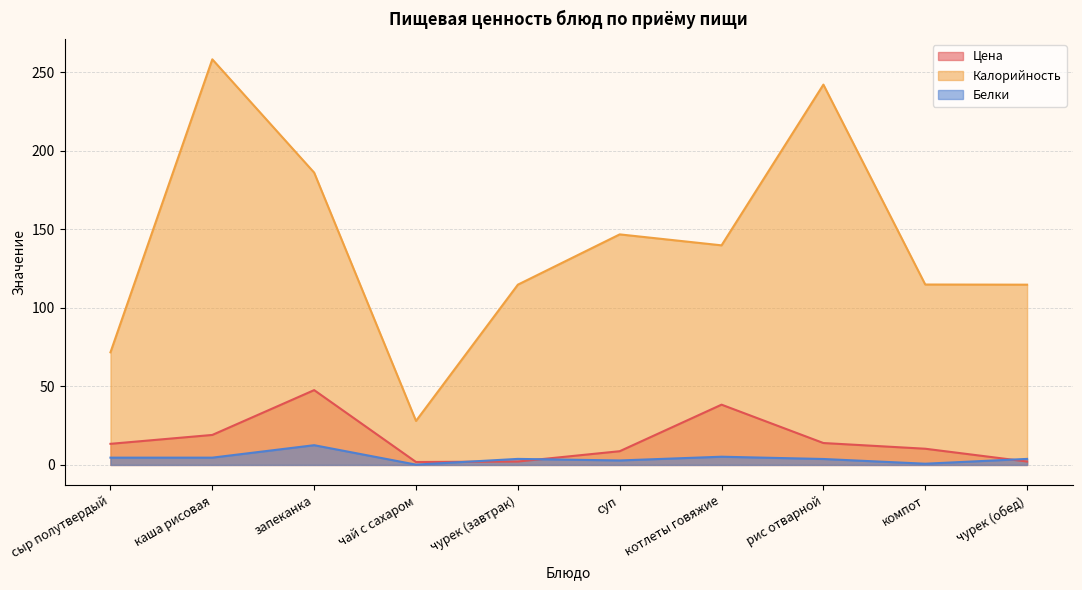

Read the Цена value at компот.

10.3